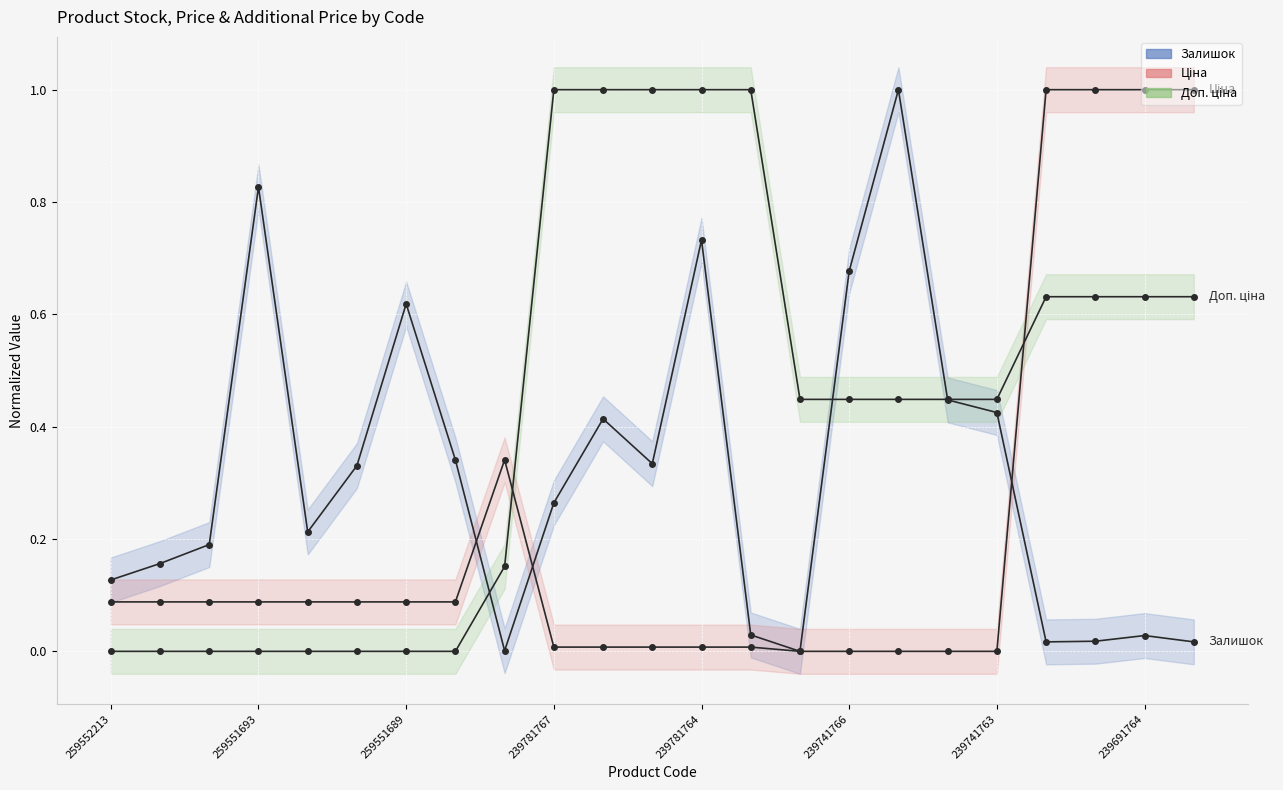

What is the label of the 18th point from the right?

239741766